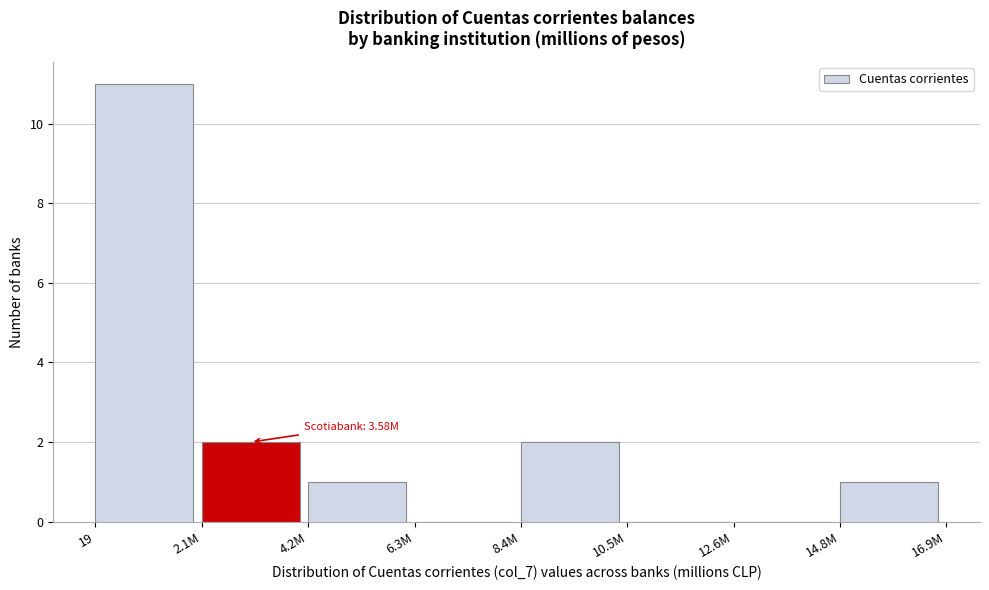

Reading left to right, extract all data points from this chart.

19=11	2.1M=2	4.2M=1	6.3M=0	8.4M=2	10.5M=0	12.6M=0	14.8M=1